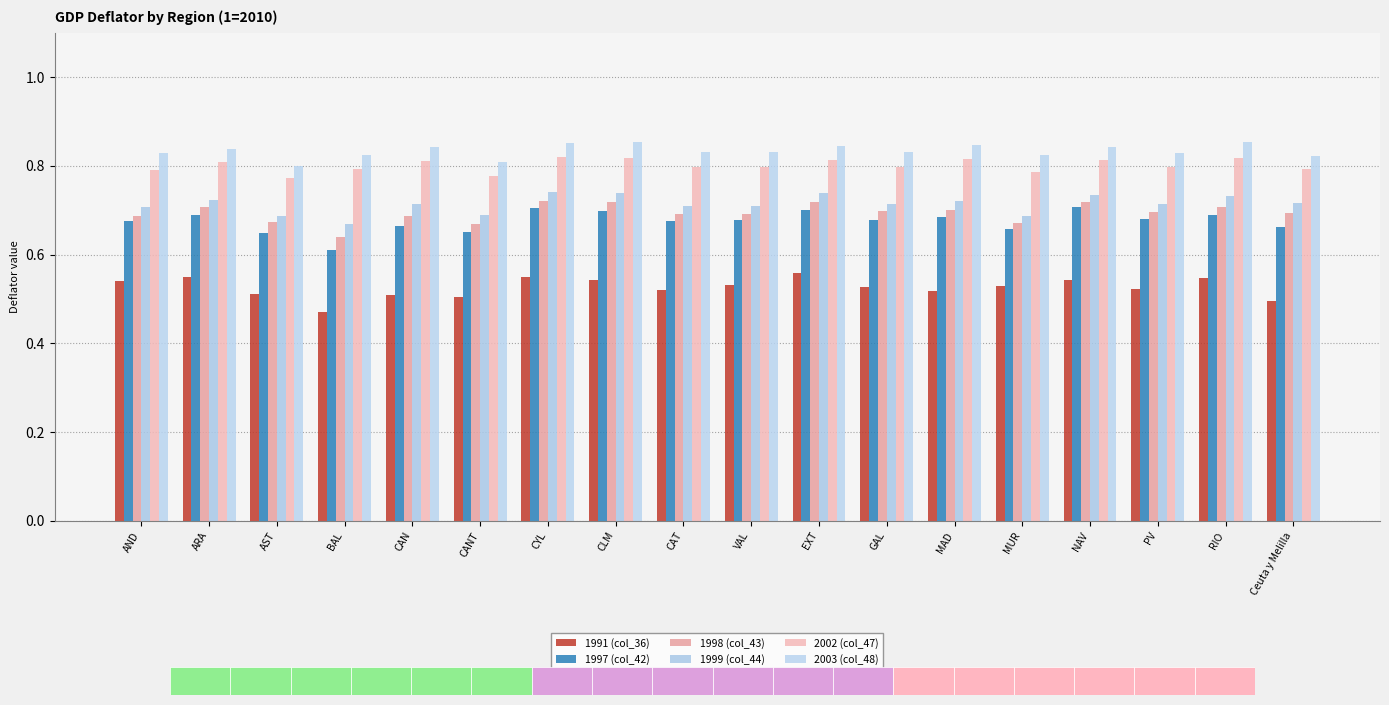

Reading left to right, transcribe all the data shown in this chart.

1991 (col_36): AND=0.5	ARA=0.5	AST=0.5	BAL=0.5	CAN=0.5	CANT=0.5	CYL=0.6	CLM=0.5	CAT=0.5	VAL=0.5	EXT=0.6	GAL=0.5	MAD=0.5	MUR=0.5	NAV=0.5	PV=0.5	RIO=0.5	Ceuta y Melilla=0.5
1997 (col_42): AND=0.7	ARA=0.7	AST=0.6	BAL=0.6	CAN=0.7	CANT=0.7	CYL=0.7	CLM=0.7	CAT=0.7	VAL=0.7	EXT=0.7	GAL=0.7	MAD=0.7	MUR=0.7	NAV=0.7	PV=0.7	RIO=0.7	Ceuta y Melilla=0.7
1998 (col_43): AND=0.7	ARA=0.7	AST=0.7	BAL=0.6	CAN=0.7	CANT=0.7	CYL=0.7	CLM=0.7	CAT=0.7	VAL=0.7	EXT=0.7	GAL=0.7	MAD=0.7	MUR=0.7	NAV=0.7	PV=0.7	RIO=0.7	Ceuta y Melilla=0.7
1999 (col_44): AND=0.7	ARA=0.7	AST=0.7	BAL=0.7	CAN=0.7	CANT=0.7	CYL=0.7	CLM=0.7	CAT=0.7	VAL=0.7	EXT=0.7	GAL=0.7	MAD=0.7	MUR=0.7	NAV=0.7	PV=0.7	RIO=0.7	Ceuta y Melilla=0.7
2002 (col_47): AND=0.8	ARA=0.8	AST=0.8	BAL=0.8	CAN=0.8	CANT=0.8	CYL=0.8	CLM=0.8	CAT=0.8	VAL=0.8	EXT=0.8	GAL=0.8	MAD=0.8	MUR=0.8	NAV=0.8	PV=0.8	RIO=0.8	Ceuta y Melilla=0.8
2003 (col_48): AND=0.8	ARA=0.8	AST=0.8	BAL=0.8	CAN=0.8	CANT=0.8	CYL=0.9	CLM=0.9	CAT=0.8	VAL=0.8	EXT=0.8	GAL=0.8	MAD=0.8	MUR=0.8	NAV=0.8	PV=0.8	RIO=0.9	Ceuta y Melilla=0.8